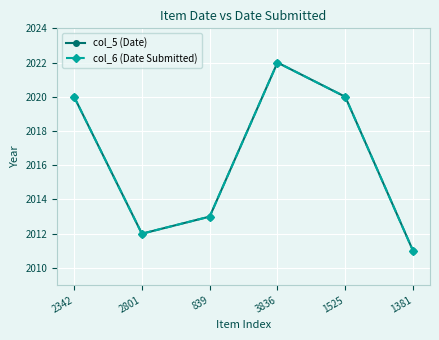

Rank the series by their maximum value, from highest to lowest.

col_5 (Date), col_6 (Date Submitted)